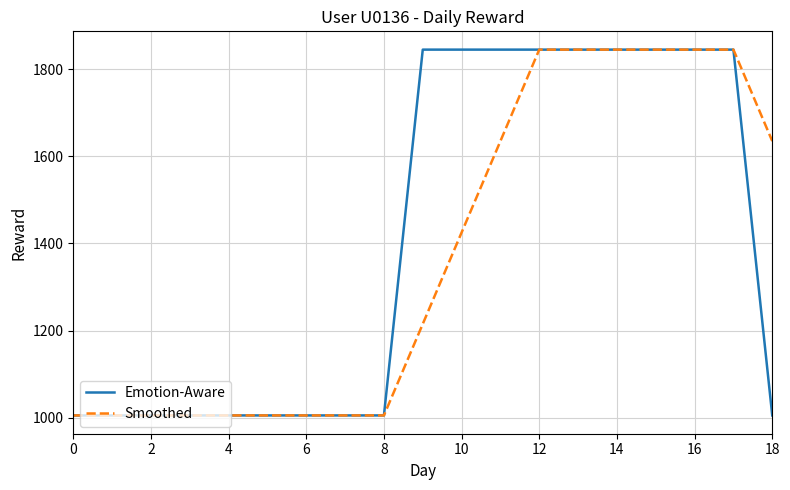

What is the minimum value for Emotion-Aware?

1005